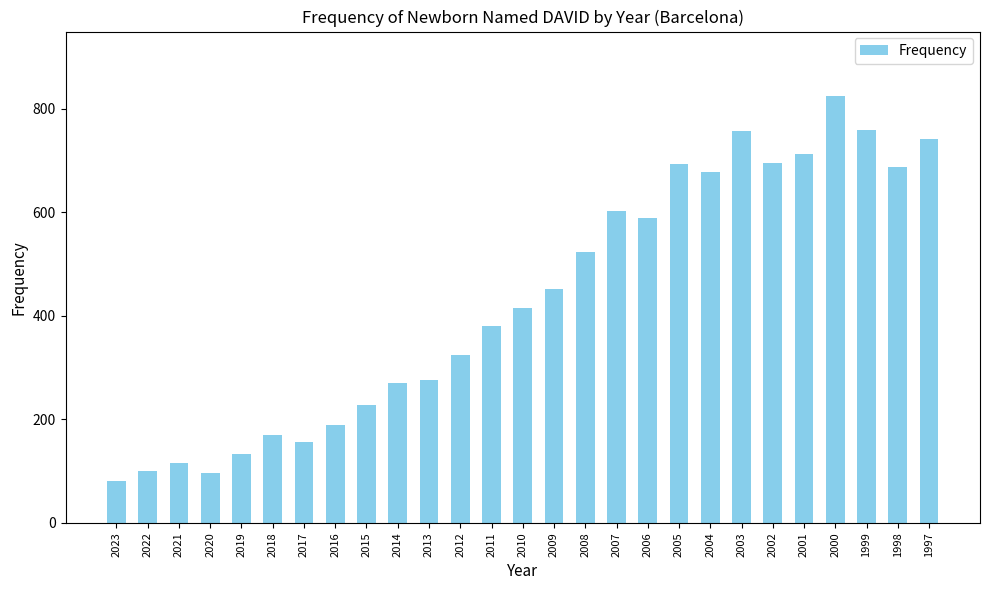

Are the bars grouped side by side (vs. stacked)?

No